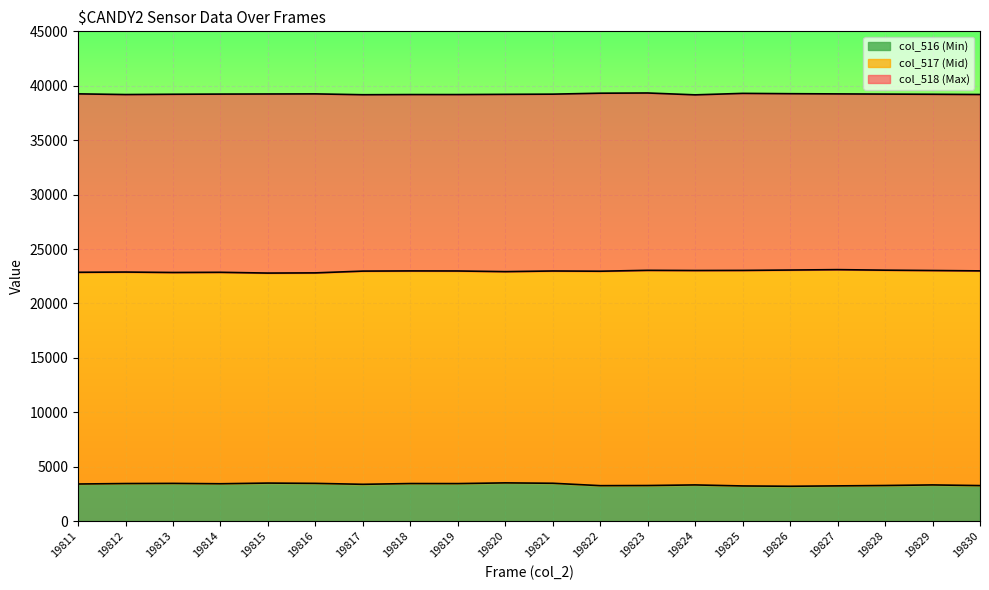

Does the chart display data point markers on the line(s)?

No